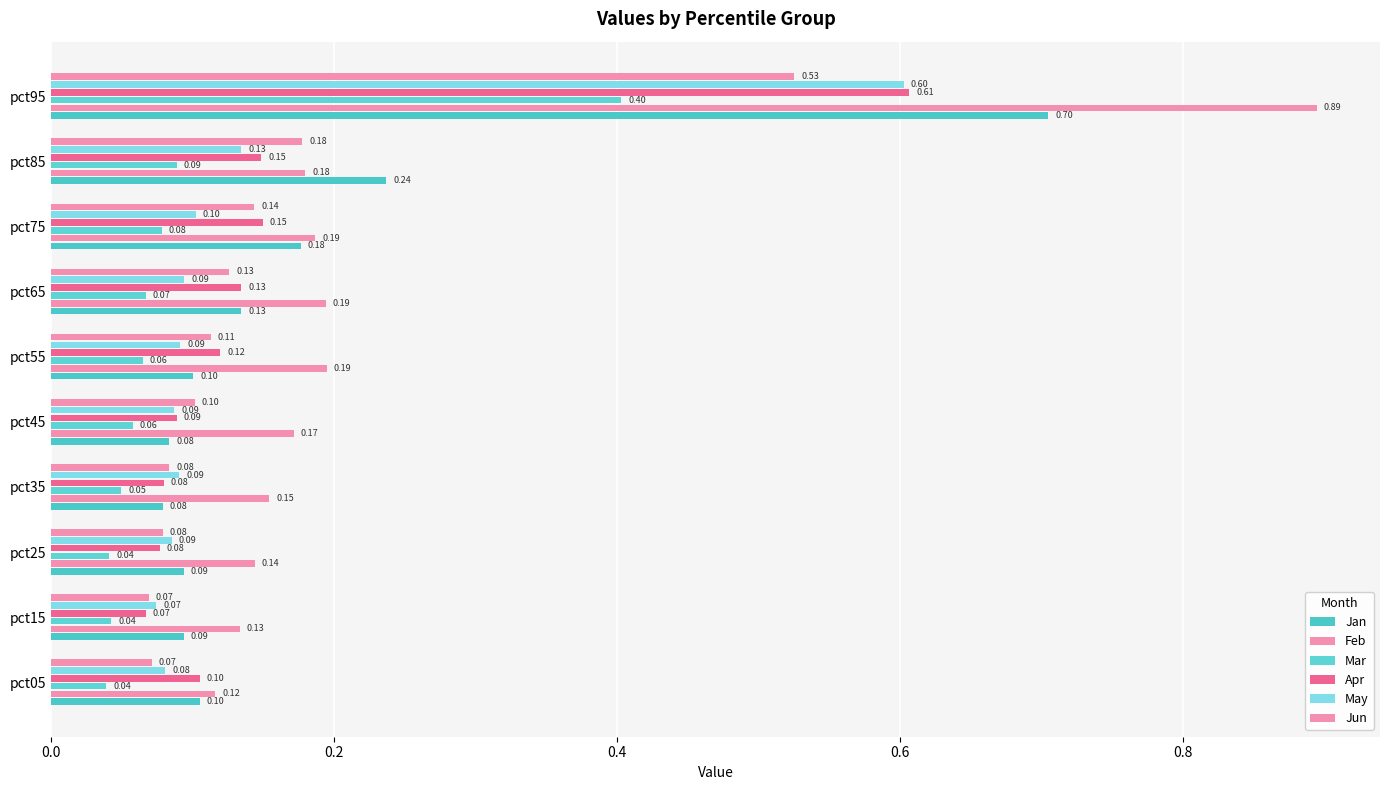

Count the May values in the range 0 to 1.

10